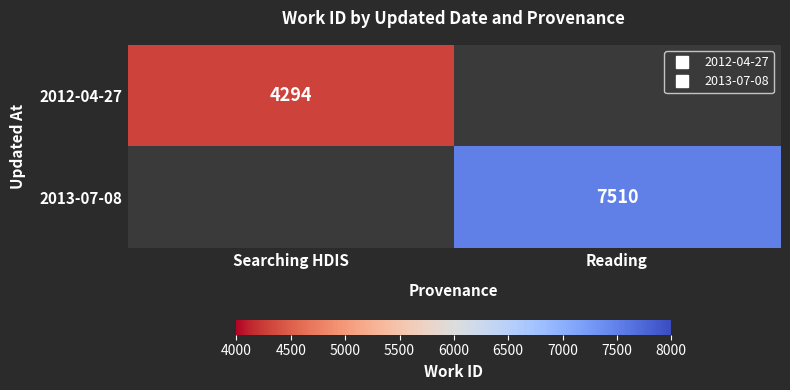

Between Searching HDIS and Reading, which is larger?

Reading